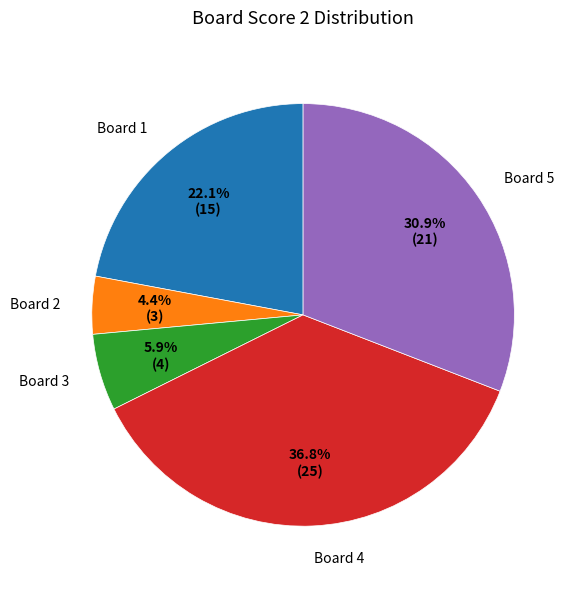

How many slices are in this pie chart?

5